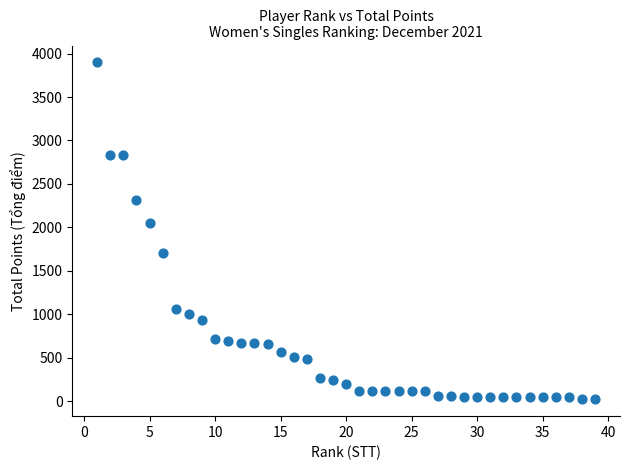

What Y value in the scatter plot is closest to 1959?

2050.0